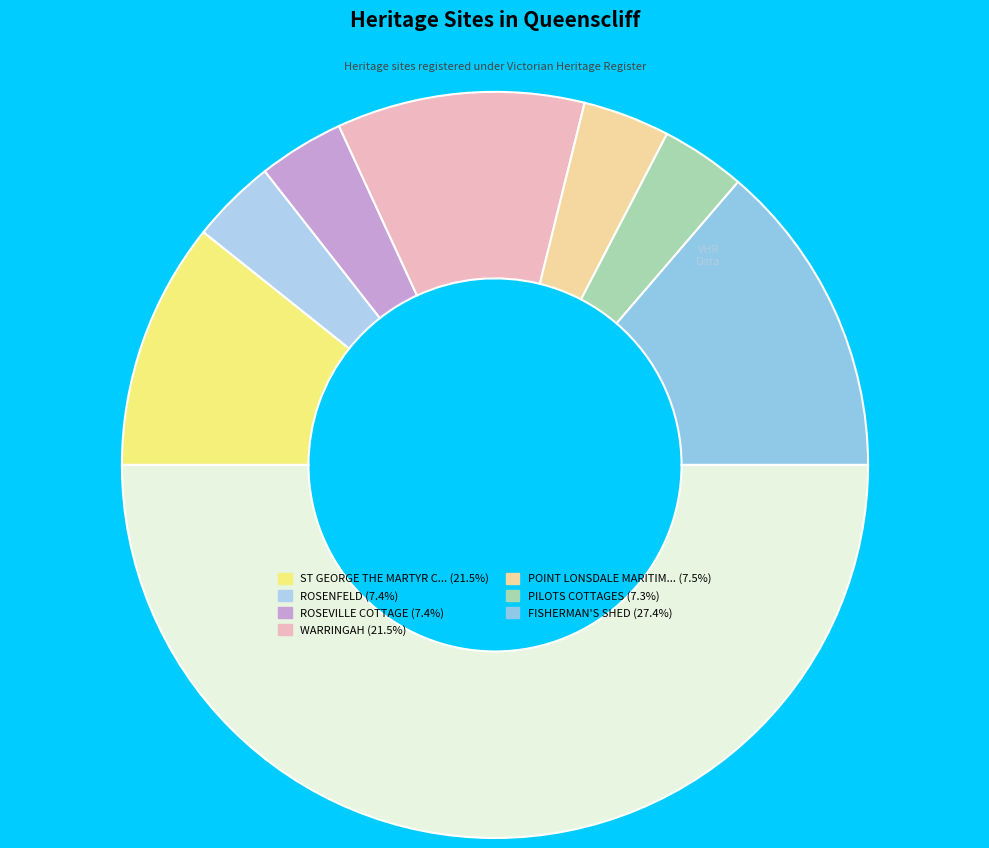

Which category has the biggest portion of the pie?

FISHERMAN'S SHED